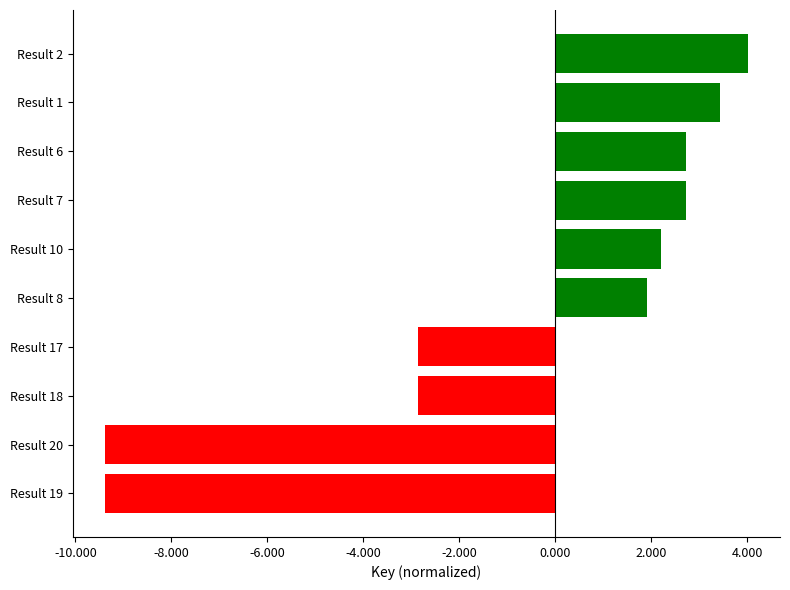

What is the change in value from Result 8 to Result 1?

+1.5